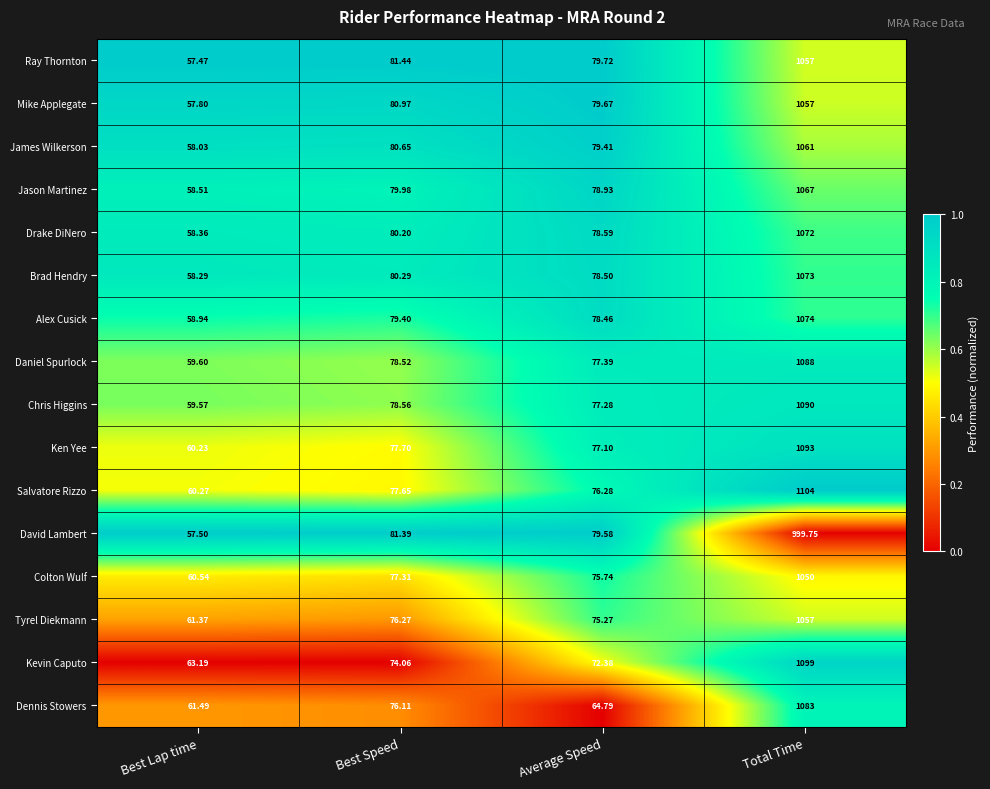

Which category has the highest value in the Dennis Stowers series?

Total Time